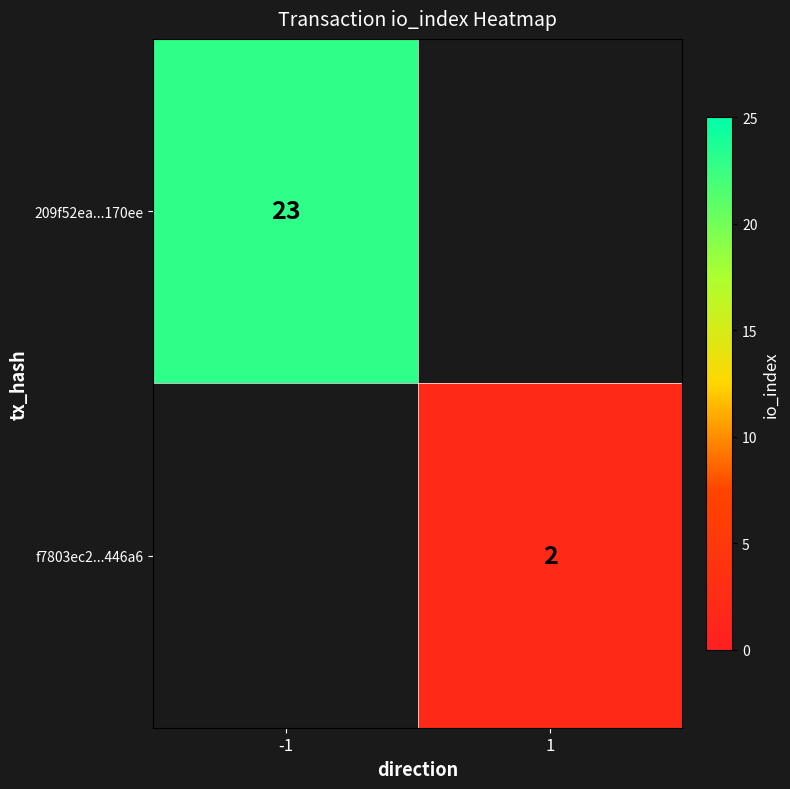

True or false: f7803ec2...446a6 has a value of 2 at 1.

True